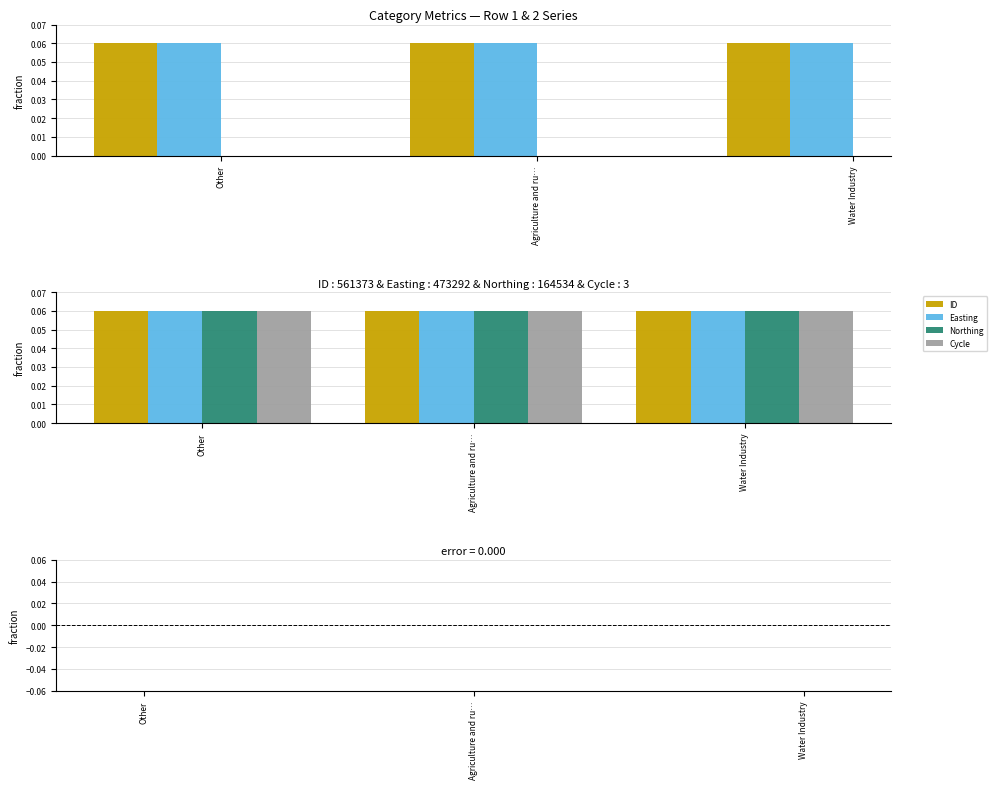

What is the average value of the Cycle series?

0.1